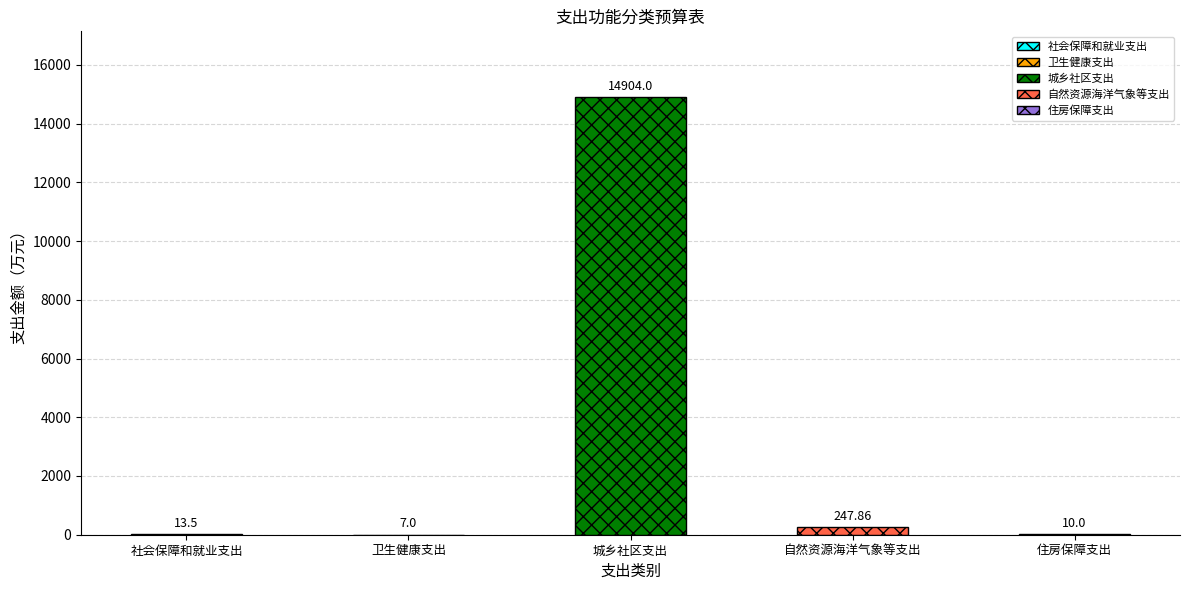

Is it true that the value at 城乡社区支出 is 7202.1?

False